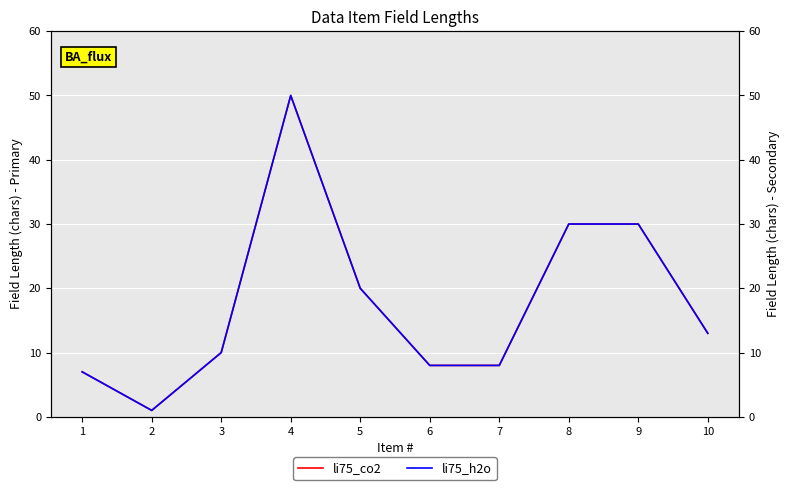

True or false: li75_co2 has more than 2 interior local peaks.

False